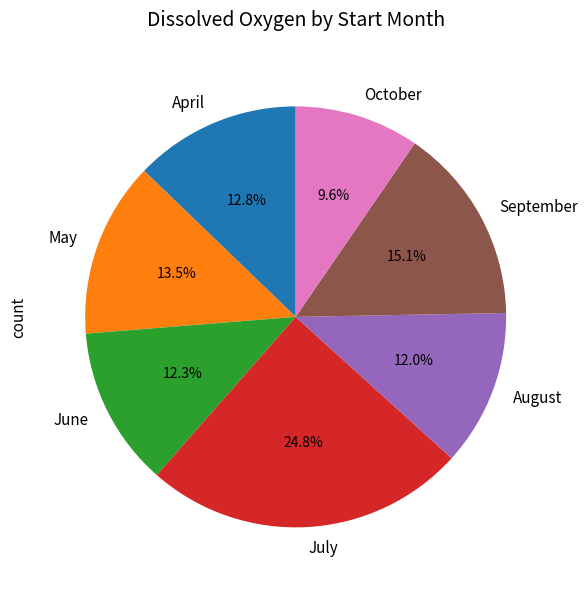

Which category has the smallest portion of the pie?

October